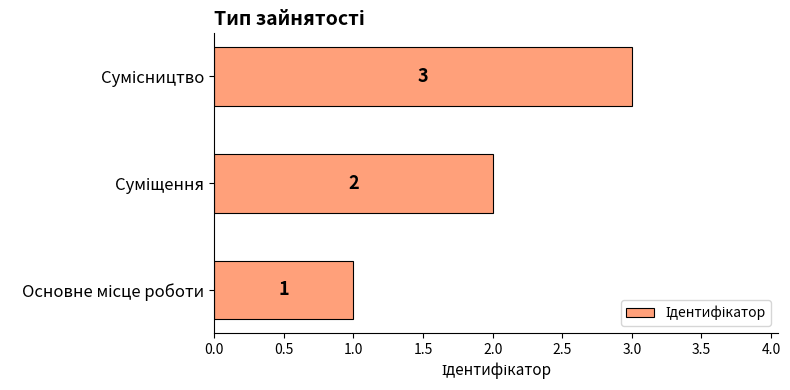

Count the values in the range 1 to 3.

3